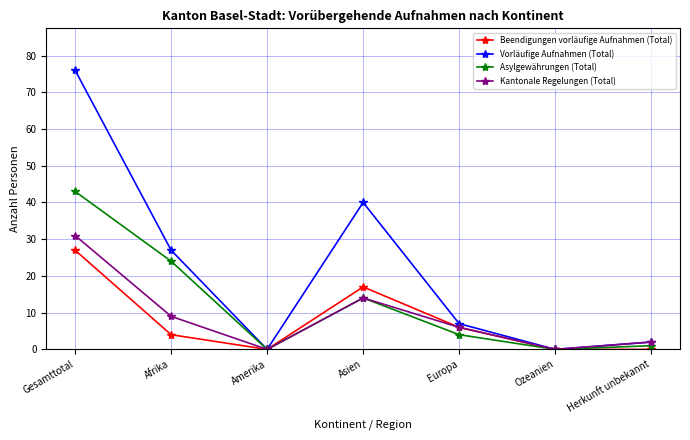

How many interior local valleys does the Kantonale Regelungen (Total) series have?

2